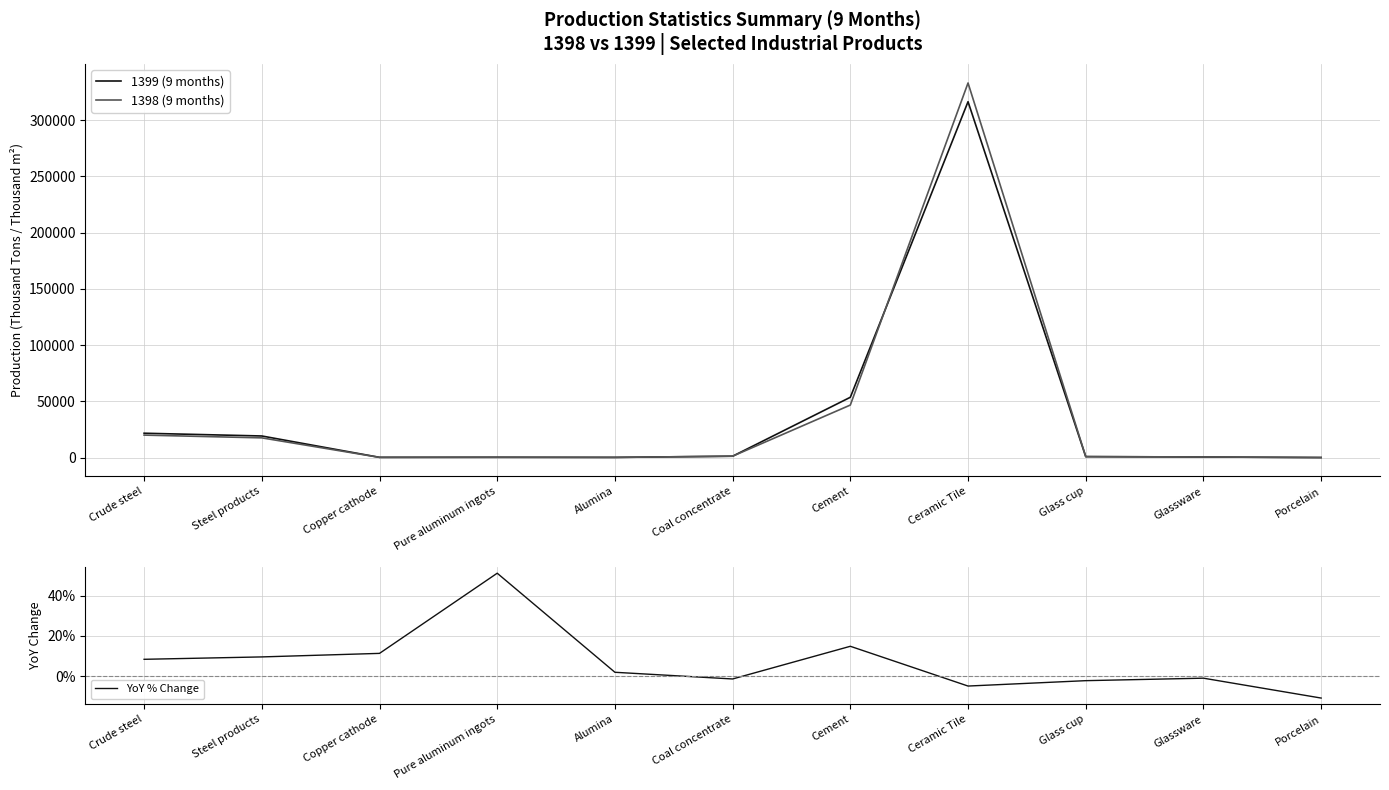

True or false: 1399 (9 months) and YoY % Change cross at least once.

False